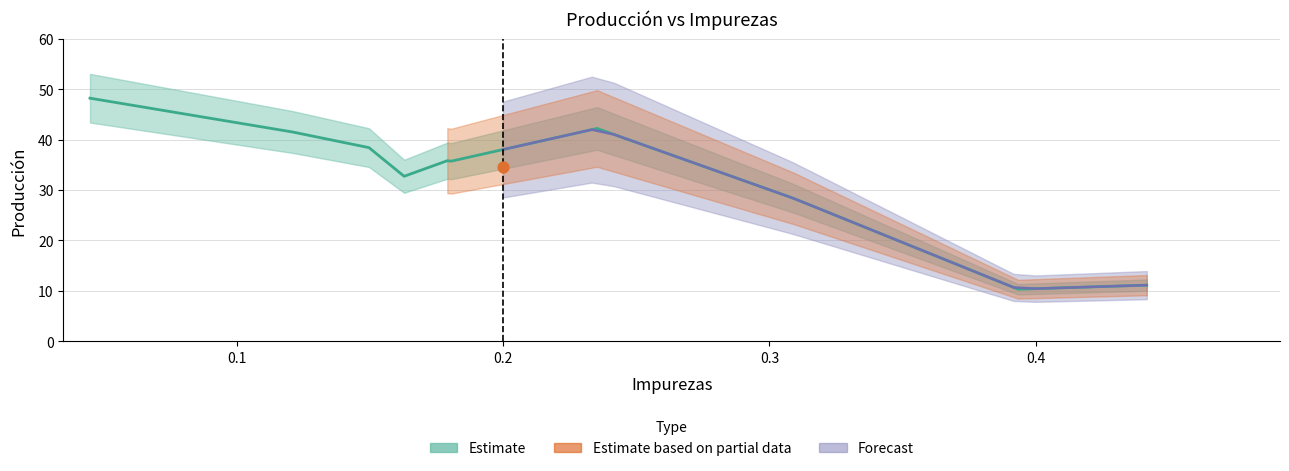

What is the ratio of the value at 0.3092 to the value at 0.1791?

0.8